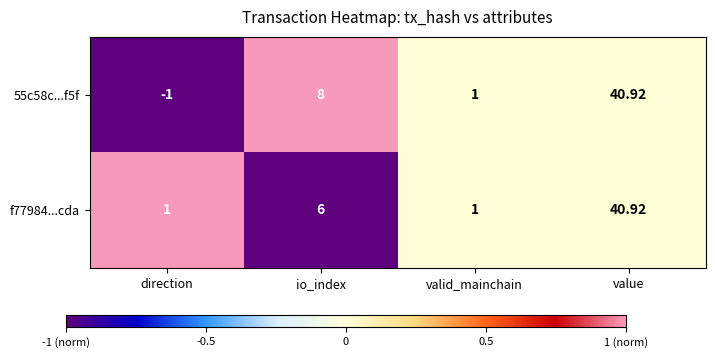

Between io_index and valid_mainchain, which series saw the biggest shift?

55c58c...f5f